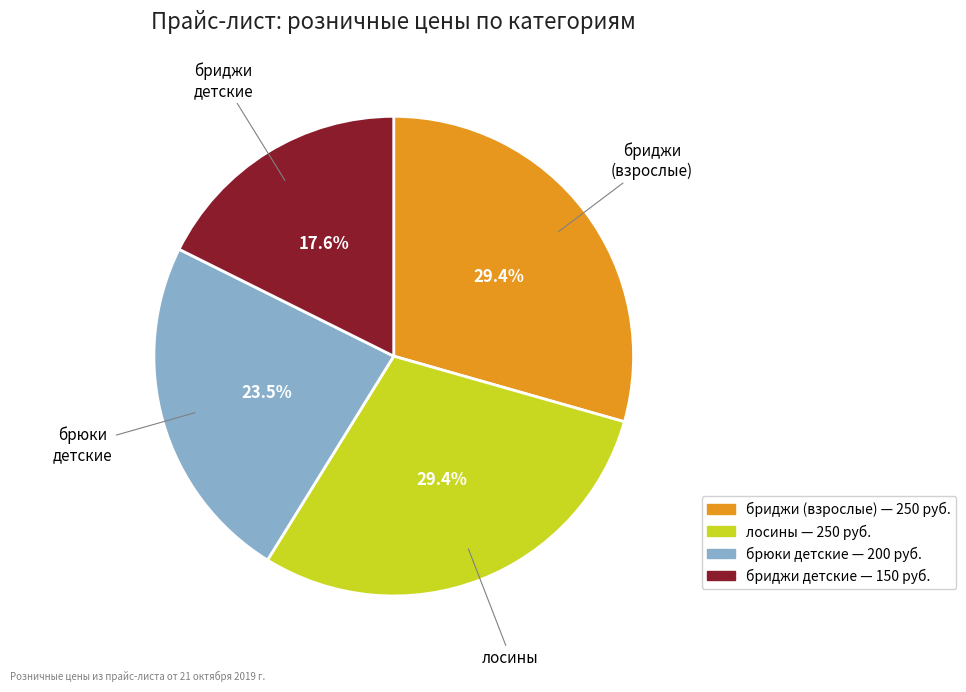

Is there a majority slice in this chart?

No